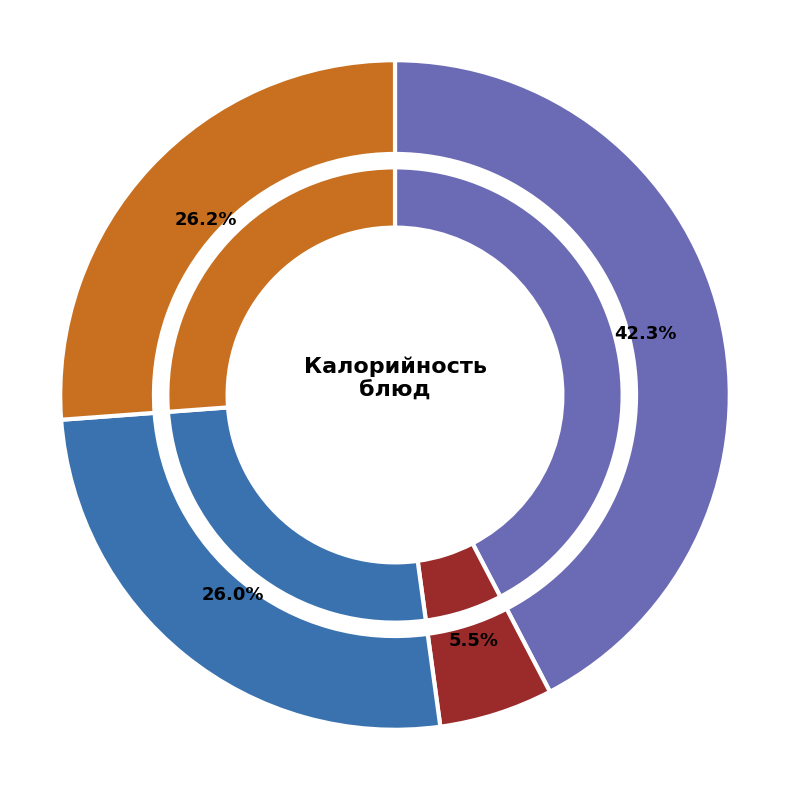

Which slice is the largest?

Котлета мясная